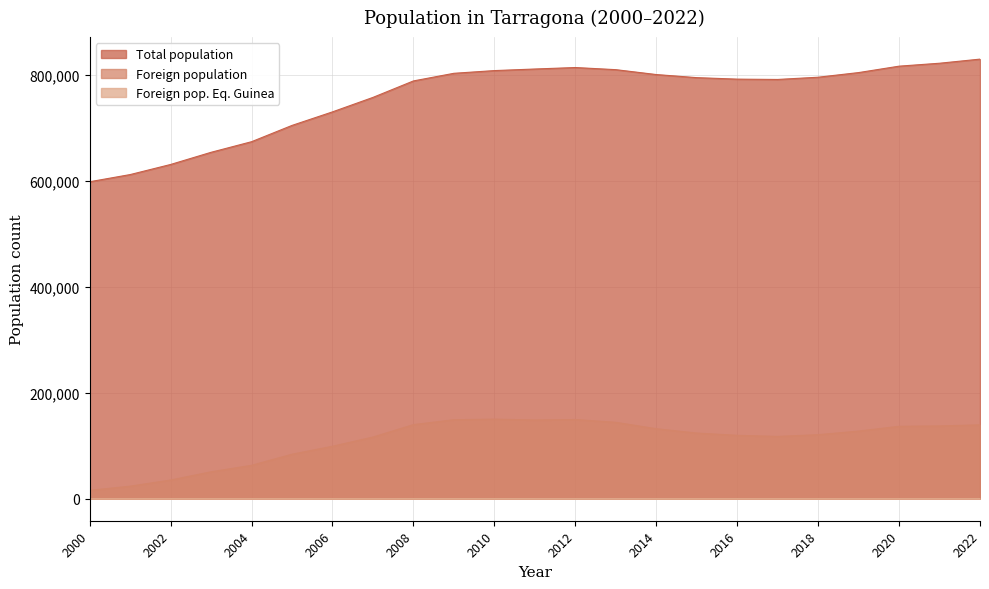

True or false: Foreign pop. Eq. Guinea and Total population intersect in this chart.

False